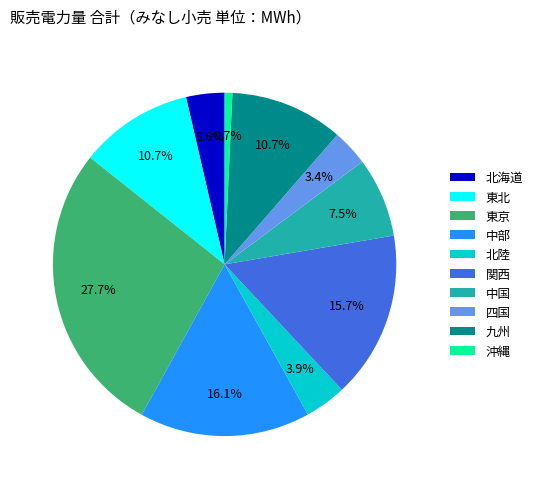

To the nearest percent, what is the combined percentage of 沖縄 and 東北?

11%